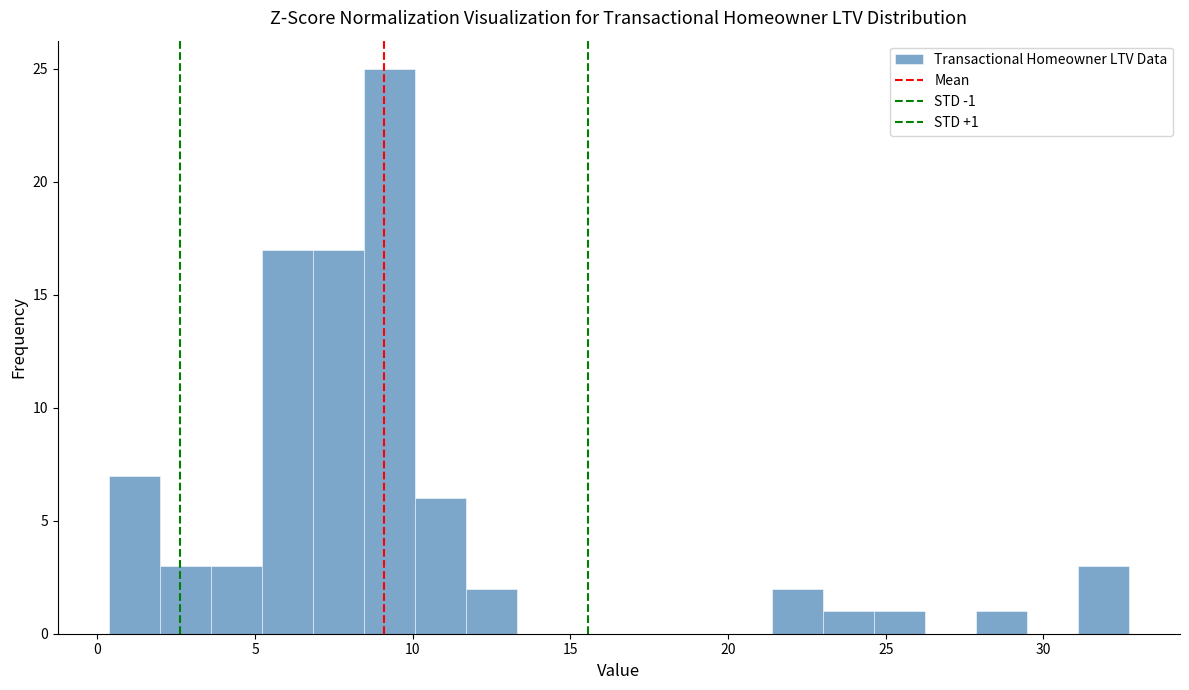

Read against the x-axis, roughly where is the centre of the tallest bar?

9.5